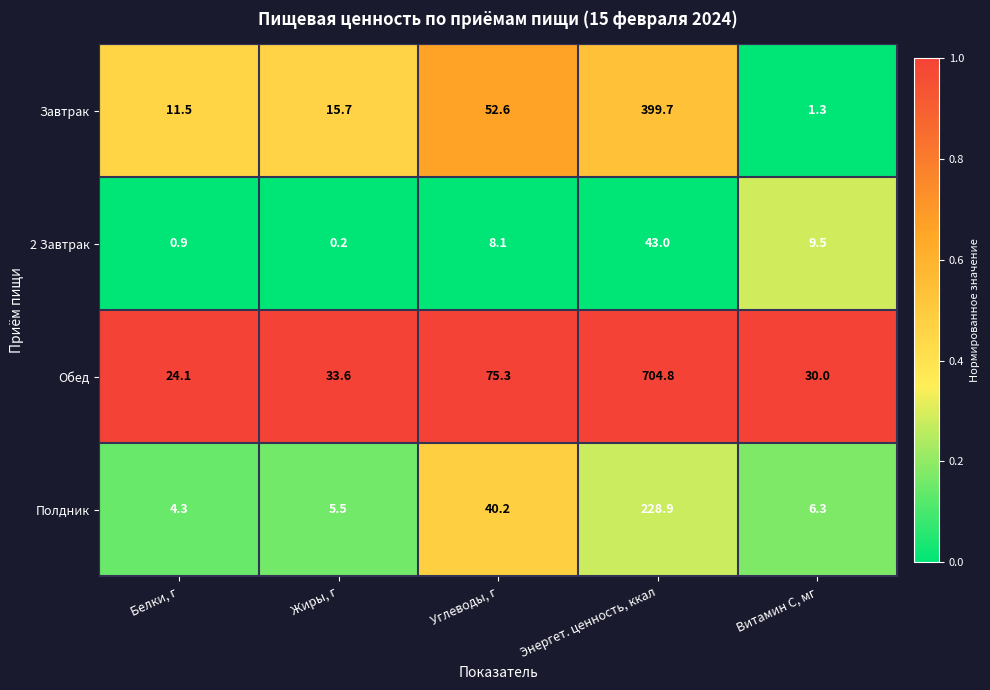

How many data points does each series have?

5